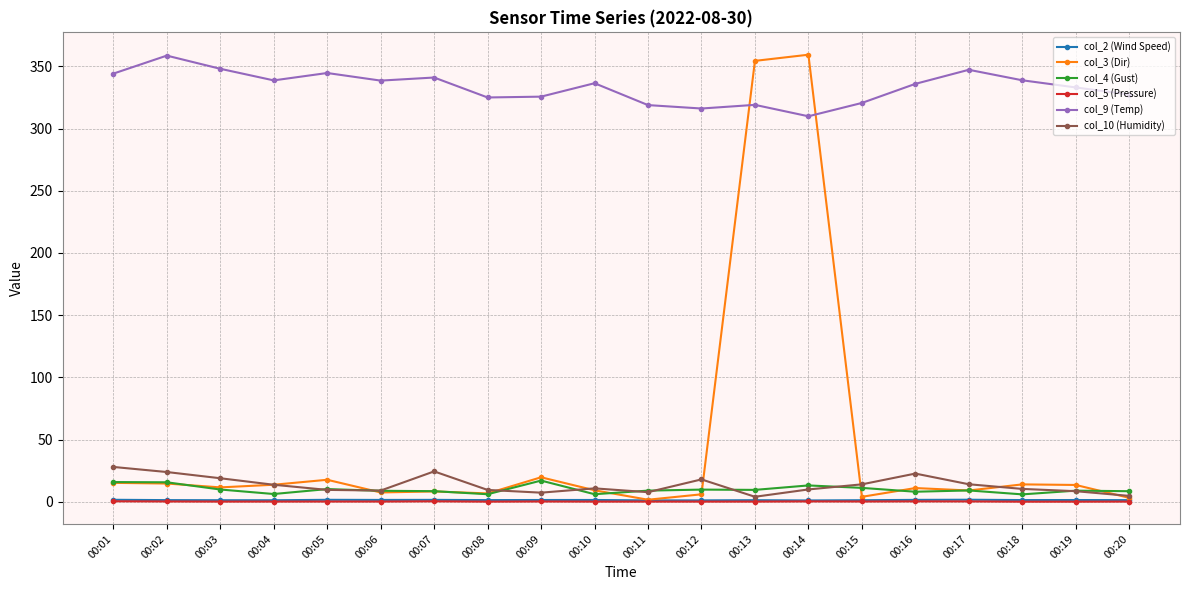

What is the difference between the col_4 (Gust) values at 00:05 and 00:14?

2.9